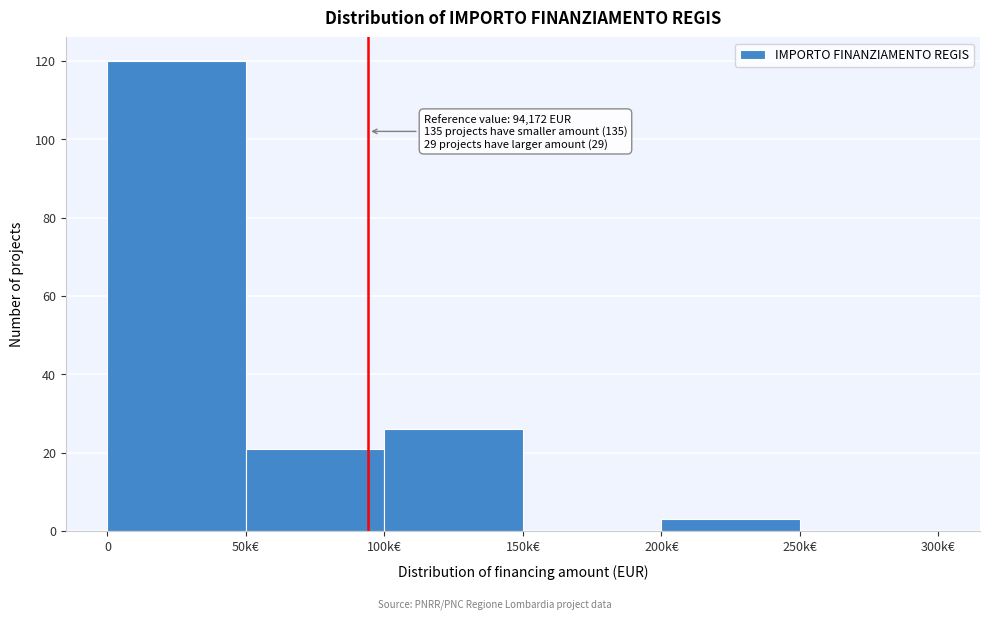

Reading right to left, what are all the values shown in this chart?

250k€=0	200k€=3	150k€=0	100k€=26	50k€=21	0=120